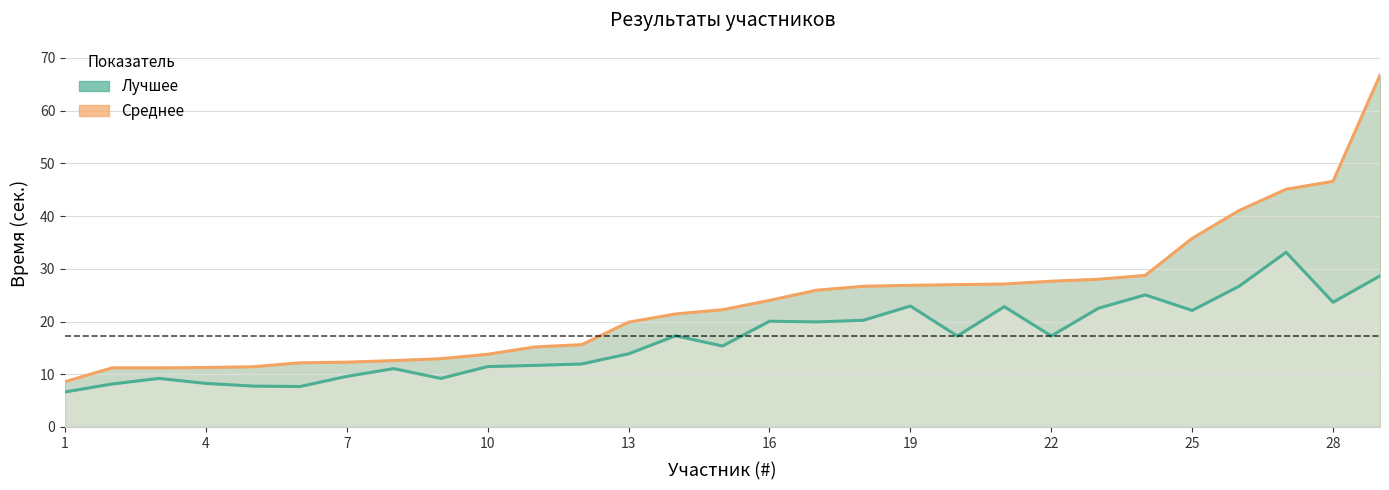

Reading left to right, transcribe all the data shown in this chart.

Лучшее: 6.6	8.2	9.2	8.3	7.8	7.7	9.6	11.1	9.2	11.5	11.7	11.9	13.9	17.3	15.4	20.1	19.9	20.2	22.9	17.3	22.8	17.3	22.5	25.1	22.1	26.7	33.1	23.7	28.7
Среднее: 8.6	11.2	11.2	11.3	11.4	12.2	12.3	12.6	12.9	13.8	15.2	15.6	19.9	21.4	22.2	24.0	25.9	26.7	26.9	27.0	27.1	27.6	28.0	28.8	35.8	41.1	45.1	46.6	66.8